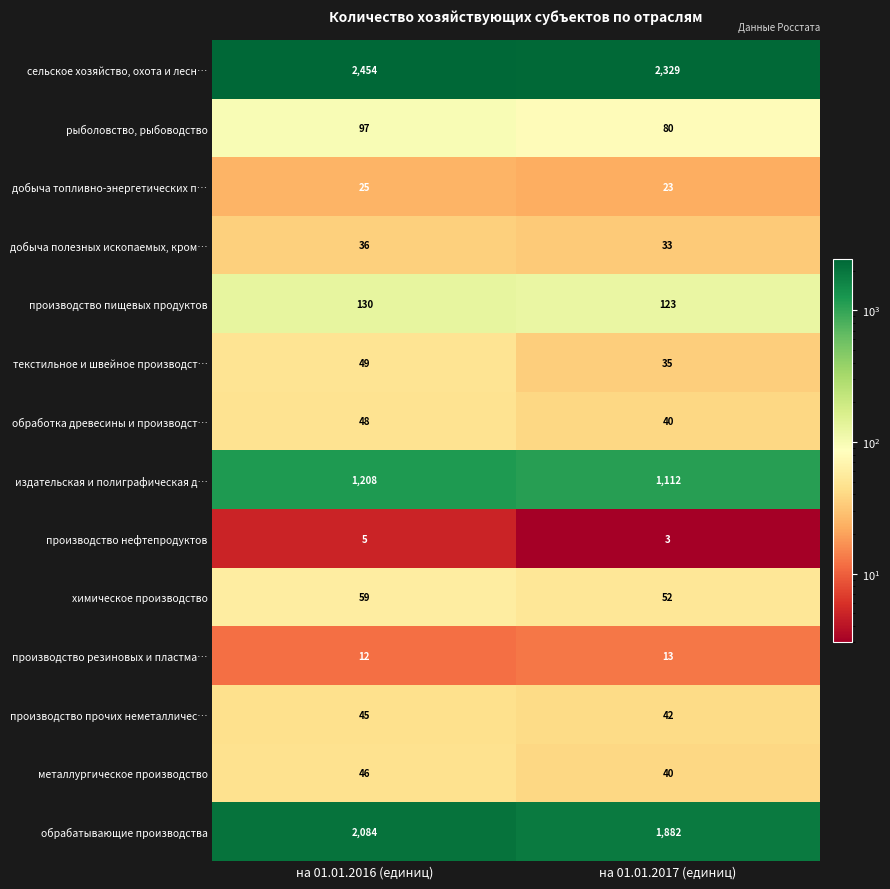

The обработка древесины и производст… series shows 48 at на 01.01.2016 (единиц). True or false?

True